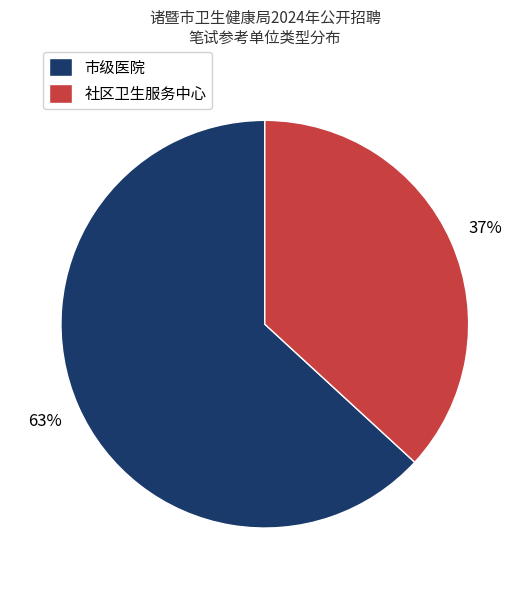

To the nearest percent, what portion does 社区卫生服务中心 represent?

37%